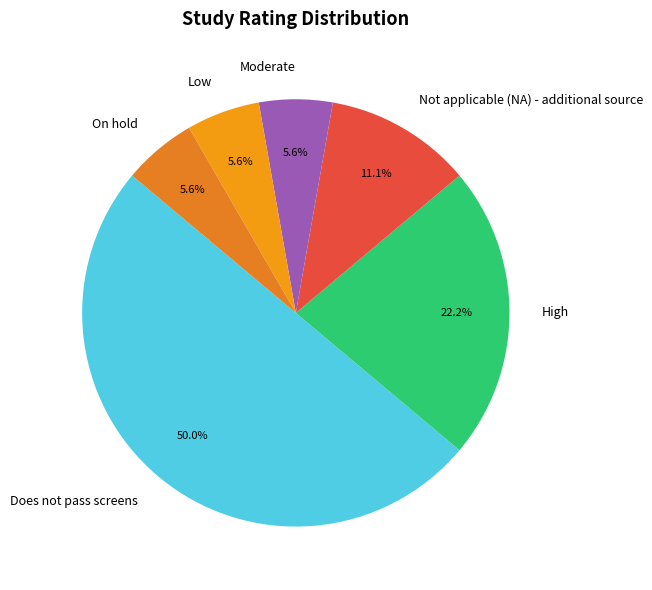

Combined, do Low and Moderate account for over 50%?

No